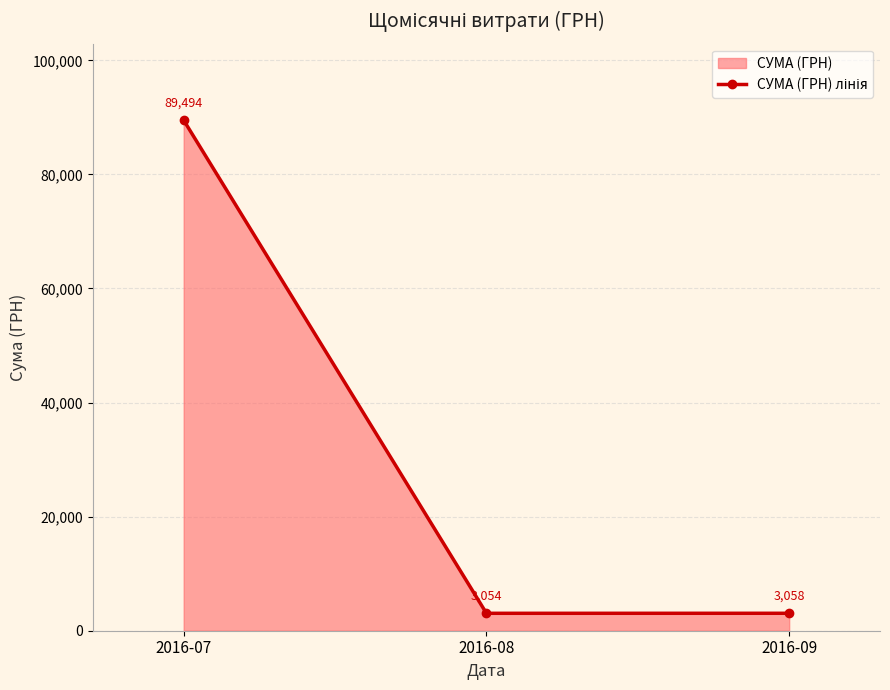

How many data points does each series have?

3